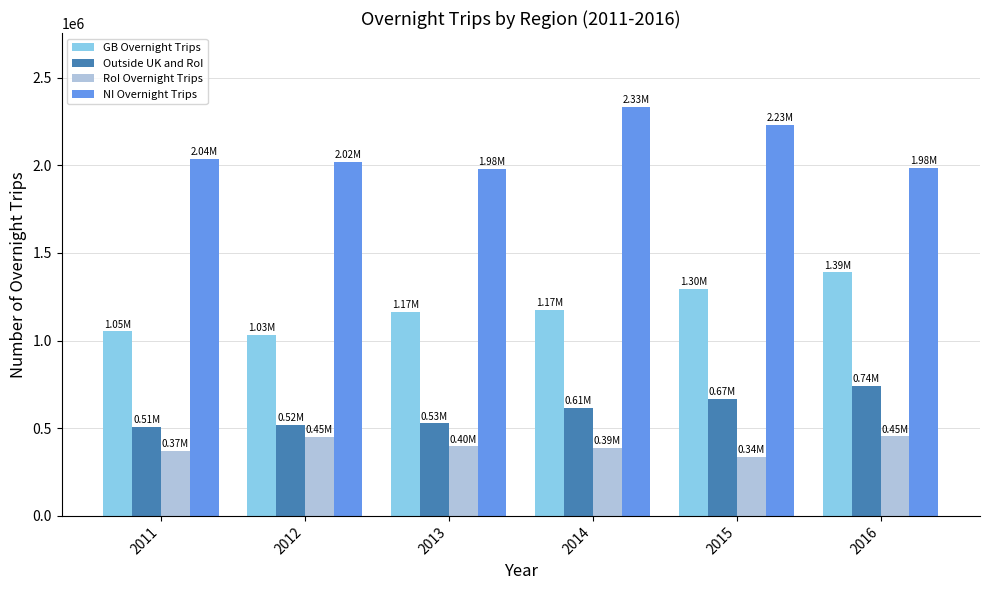

Between 2012 and 2014, which series saw the biggest shift?

NI Overnight Trips